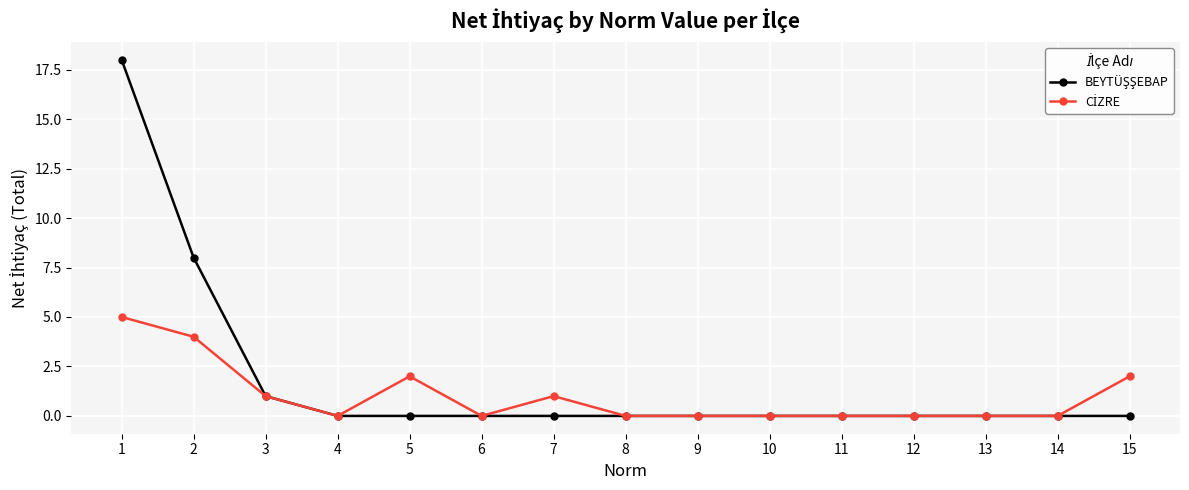

How many distinct data groups are displayed?

2